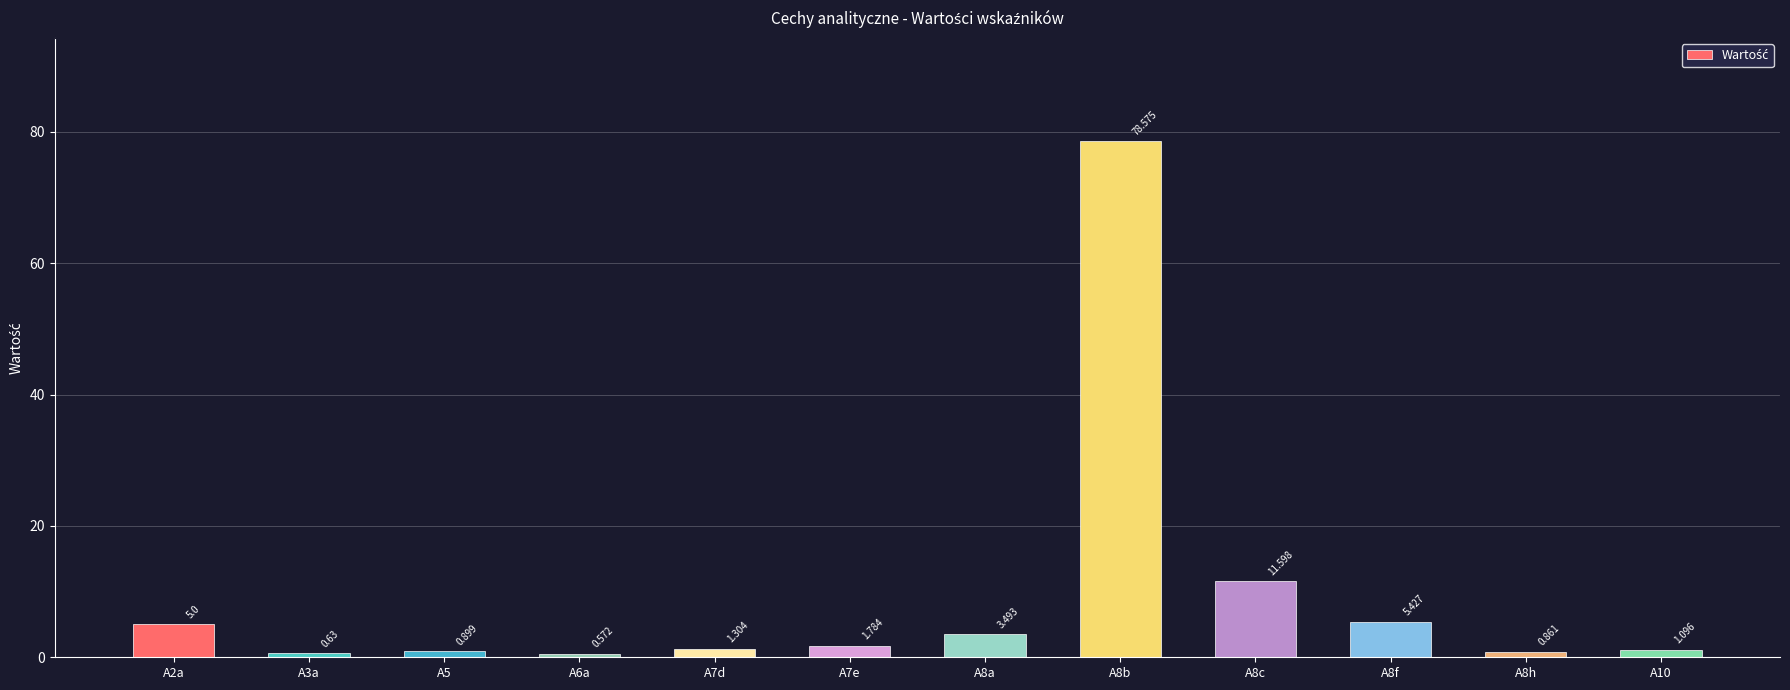

What is the maximum value shown in the chart?

78.6